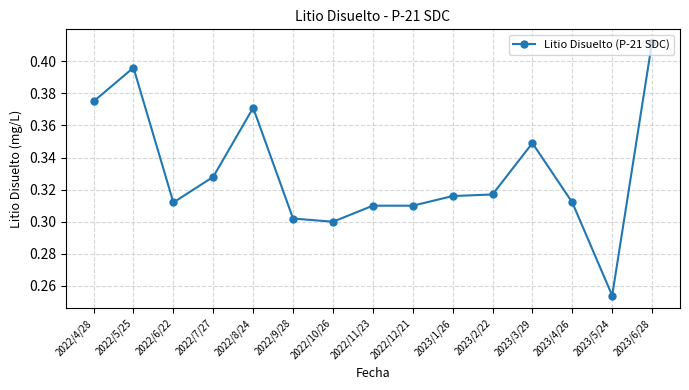

At which category does the chart reach its peak across all series?

2023/6/28